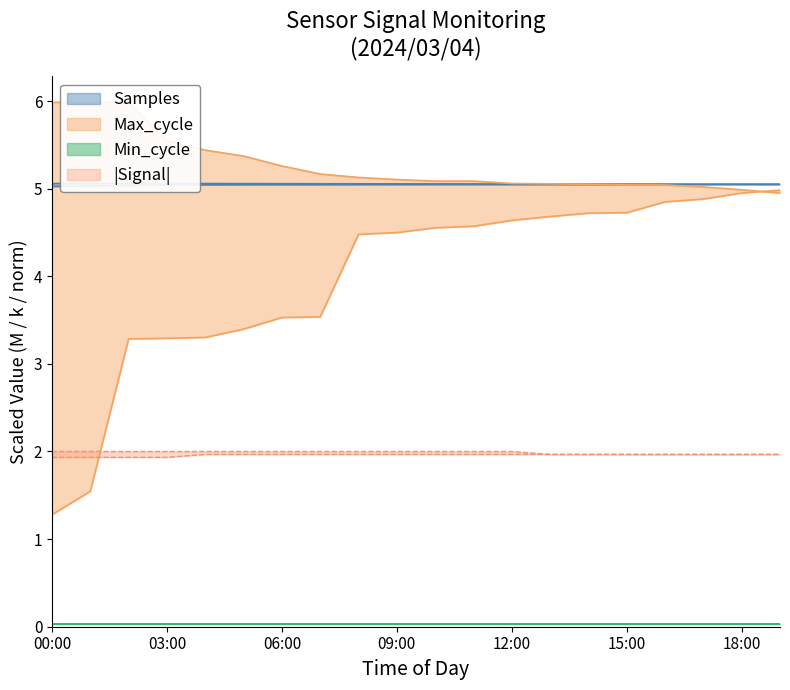

What is the label of the 9th point from the right?

11:00